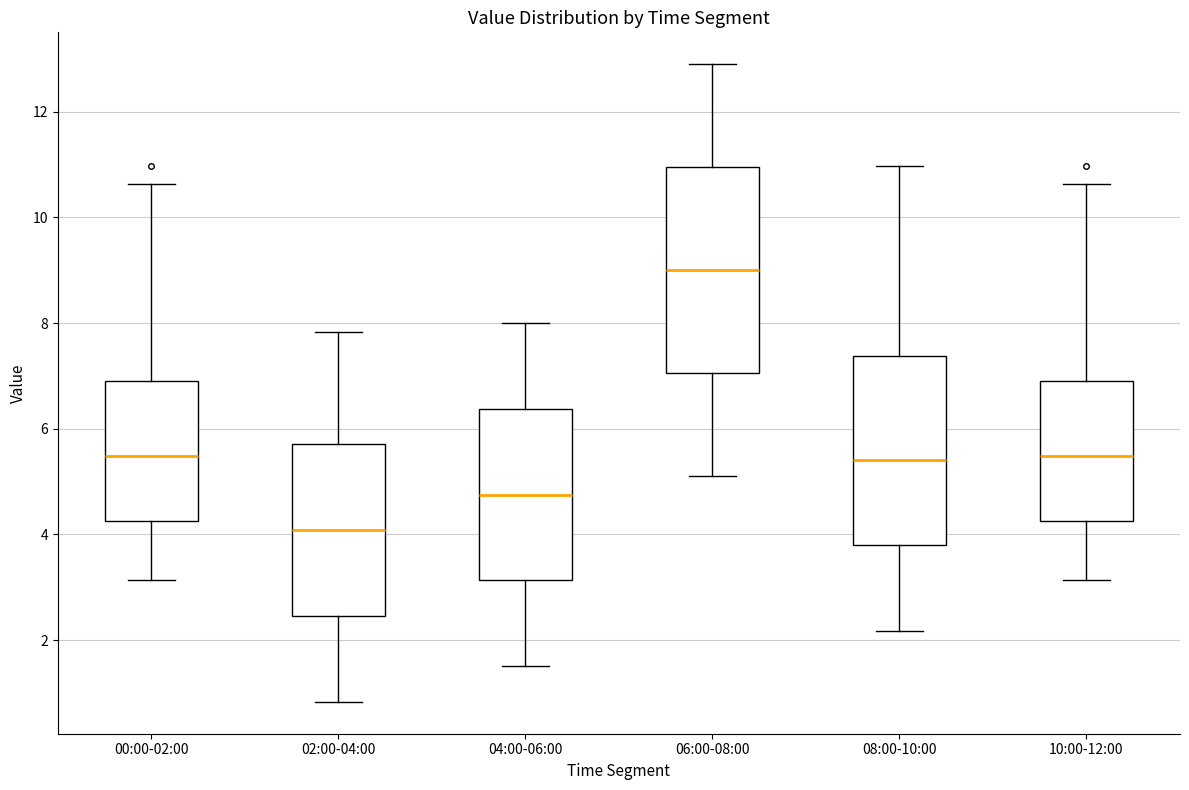

Comparing the boxes themselves (not the whiskers), which one is the tallest?

06:00-08:00